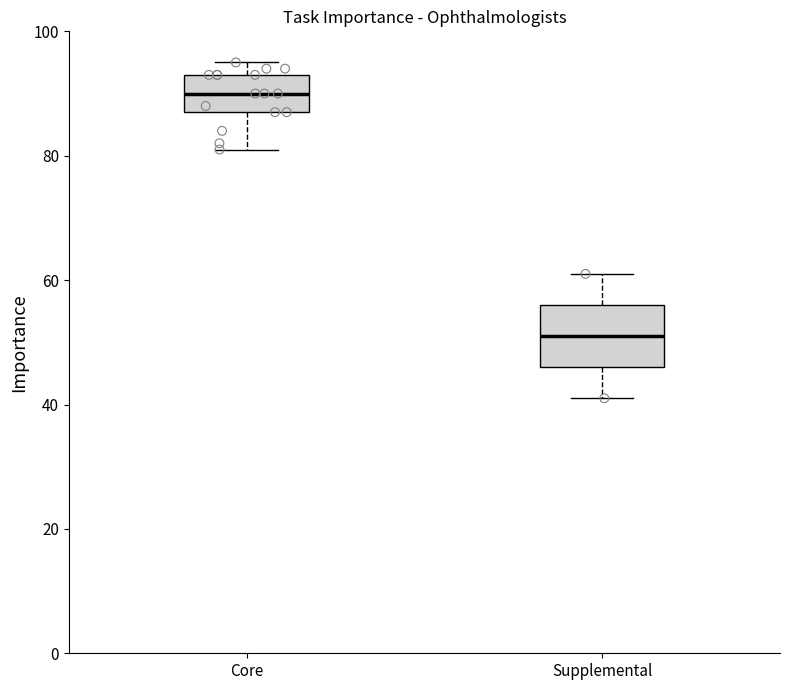

Which box has the highest median line?

Core